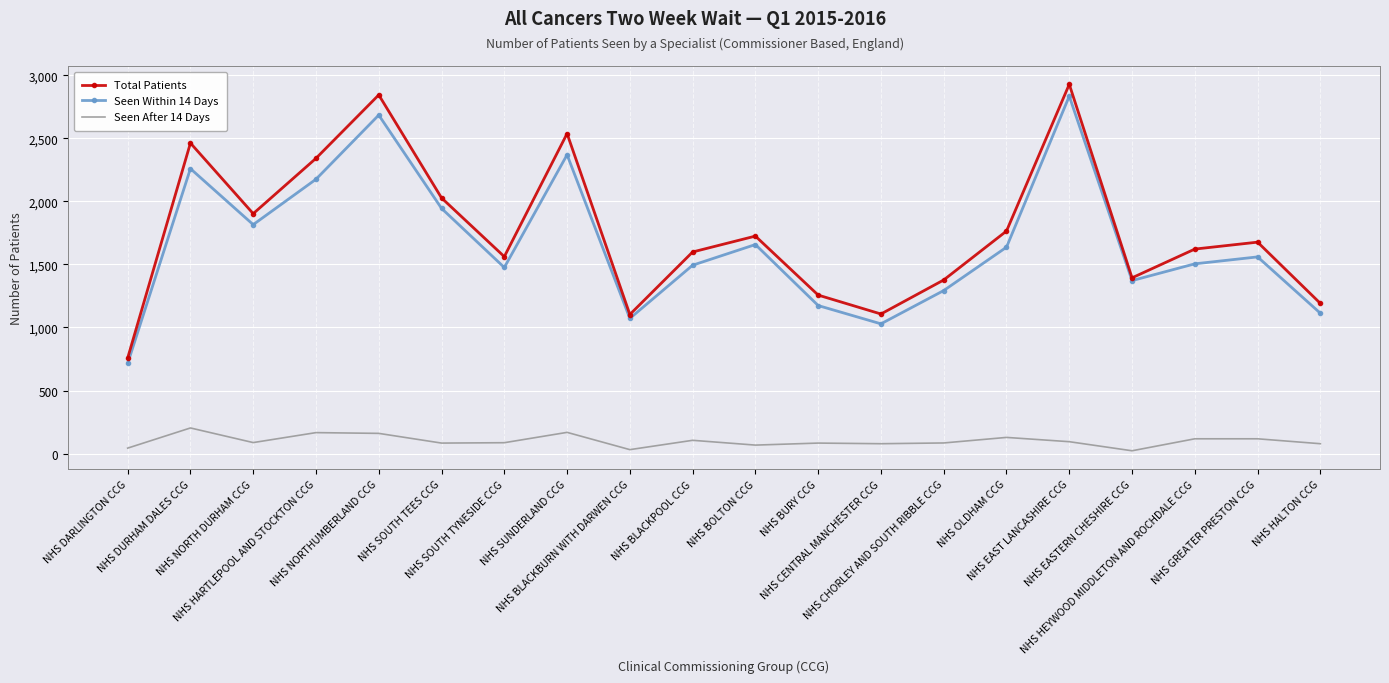

True or false: Seen After 14 Days and Total Patients cross at least once.

False